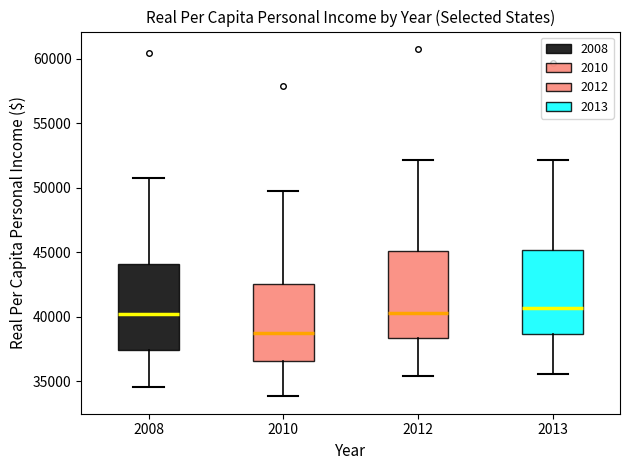

Which box's median line is the lowest?

2010